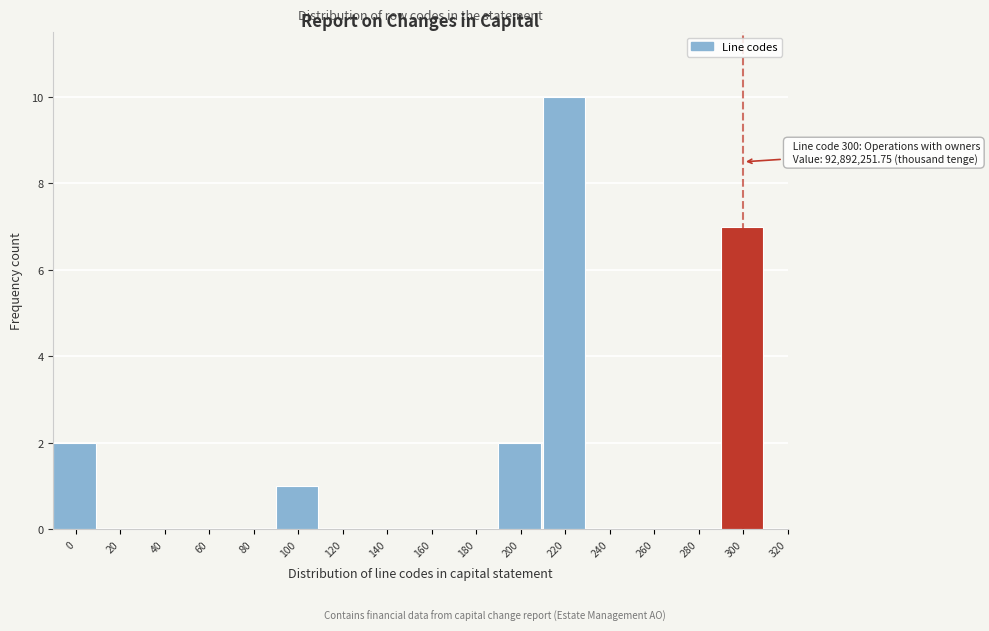

Reading left to right, transcribe all the data shown in this chart.

0=2	20=0	40=0	60=0	80=0	100=1	120=0	140=0	160=0	180=0	200=2	220=10	240=0	260=0	280=0	300=7	320=0